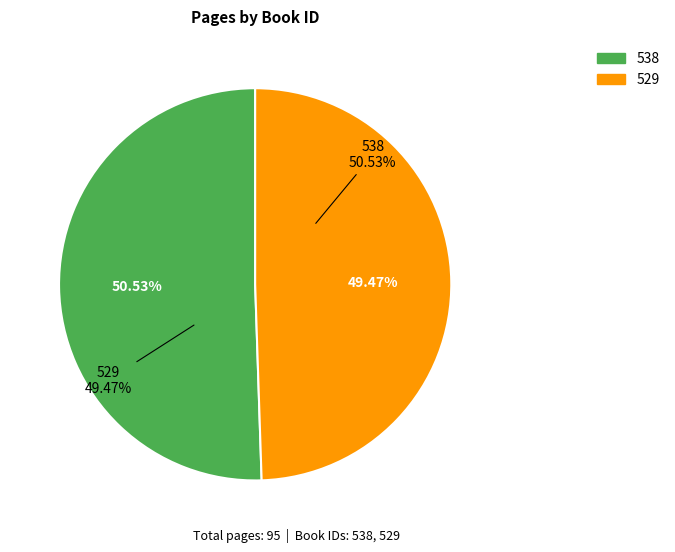

To the nearest percent, what portion does 538 represent?

51%